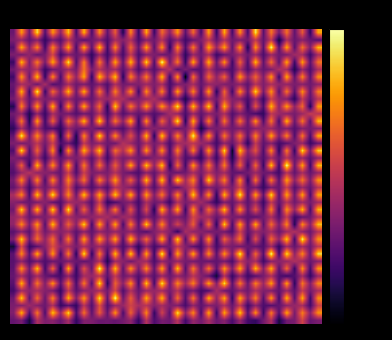

At how many categories does at least one series exceed 32?

20